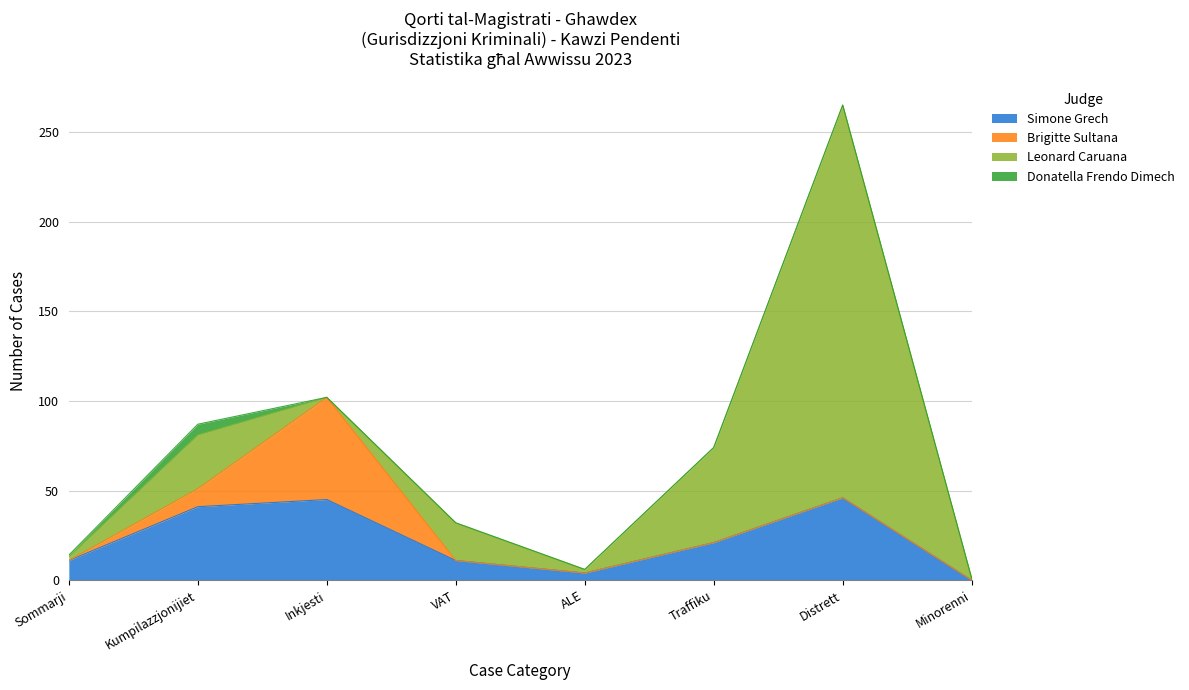

Where is the first local minimum for Leonard Caruana?

Inkjesti